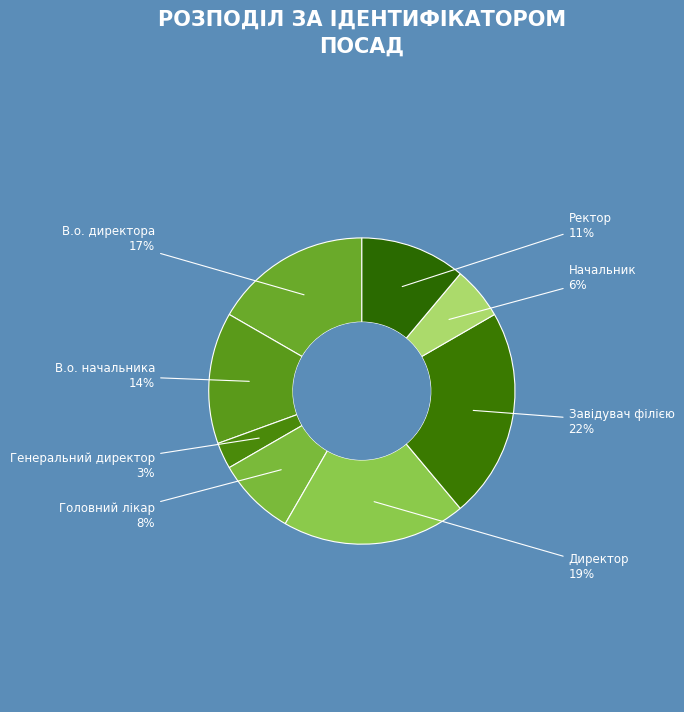

How many slices are in this pie chart?

8